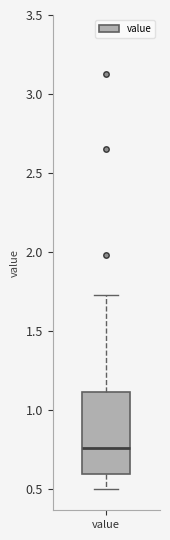

Transcribe this box plot: give where the median line is, the range the box spans, and where the two whiskers end, as read against the y-axis. The values are not printed on the chart, so give them approximately, as read against the axis.

median 0.75, box 0.60 to 1.10, whiskers 0.50 to 1.75